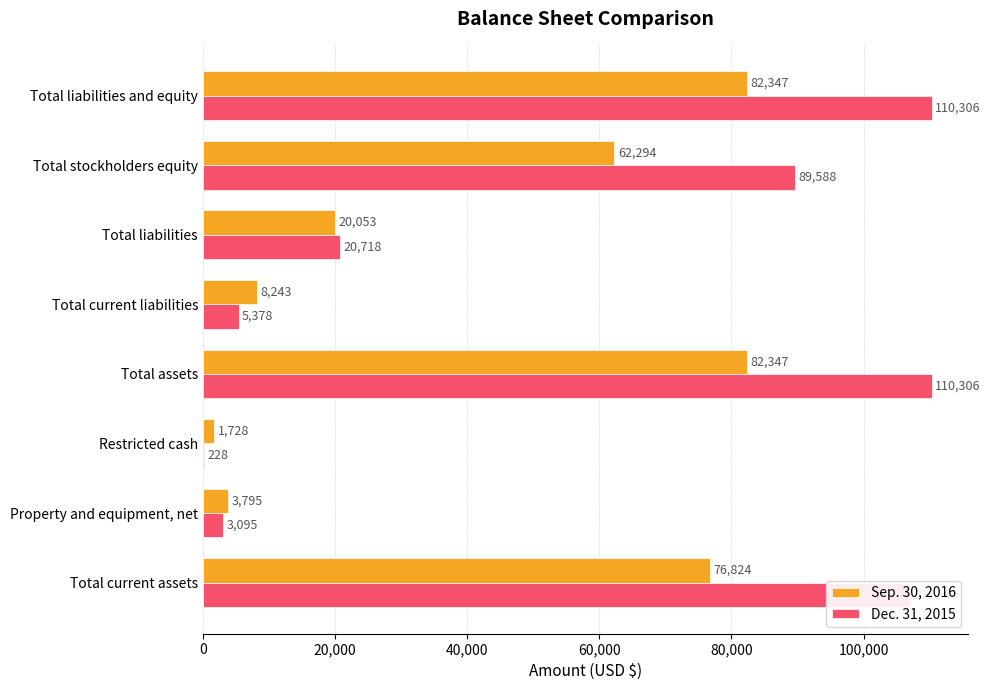

Which series has the largest total across all categories?

Dec. 31, 2015